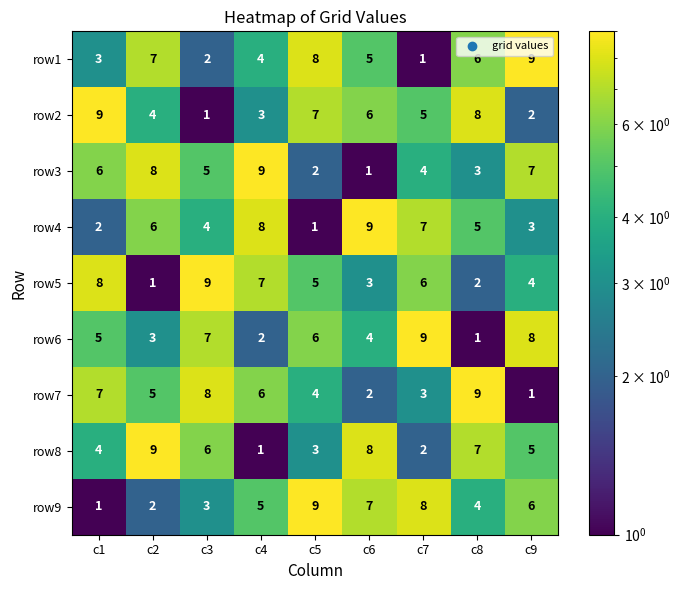

At which label does row7 reach its peak?

c8